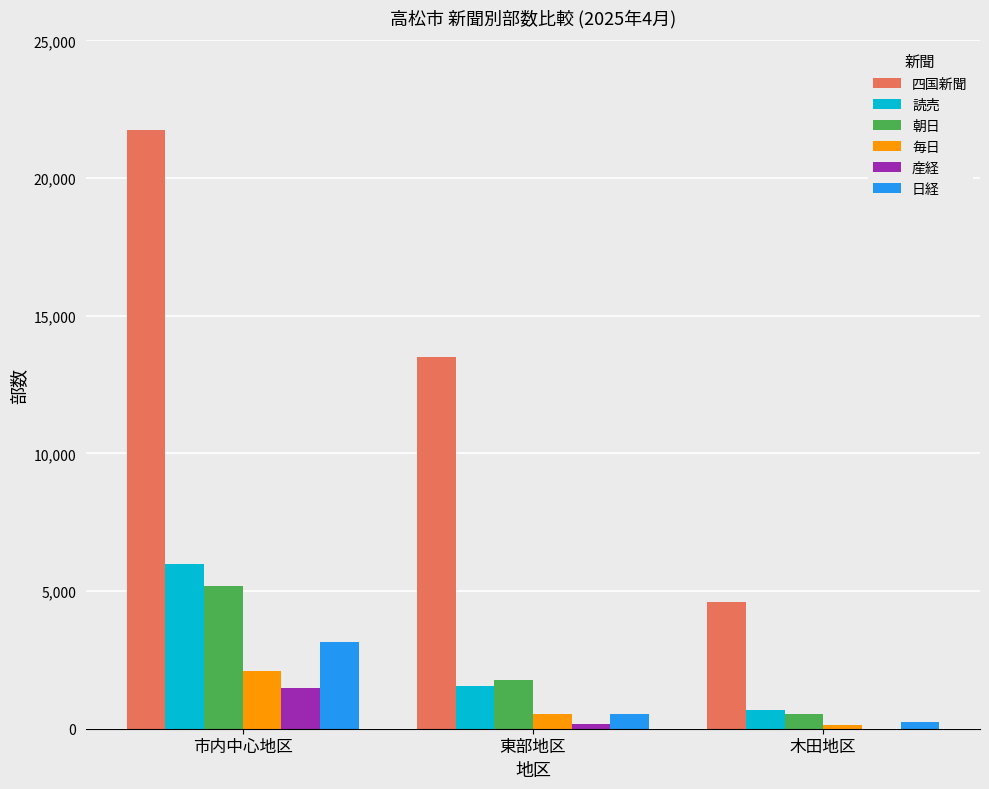

What is the difference between the 朝日 values at 木田地区 and 市内中心地区?

4620